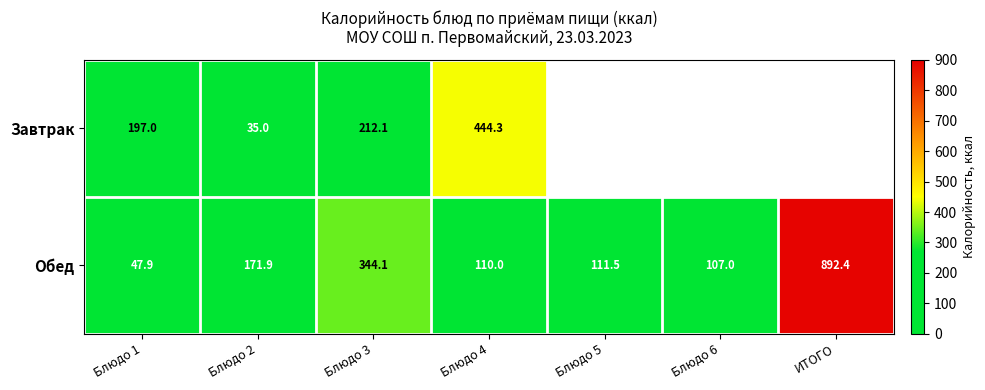

Count the number of data series in this chart.

2